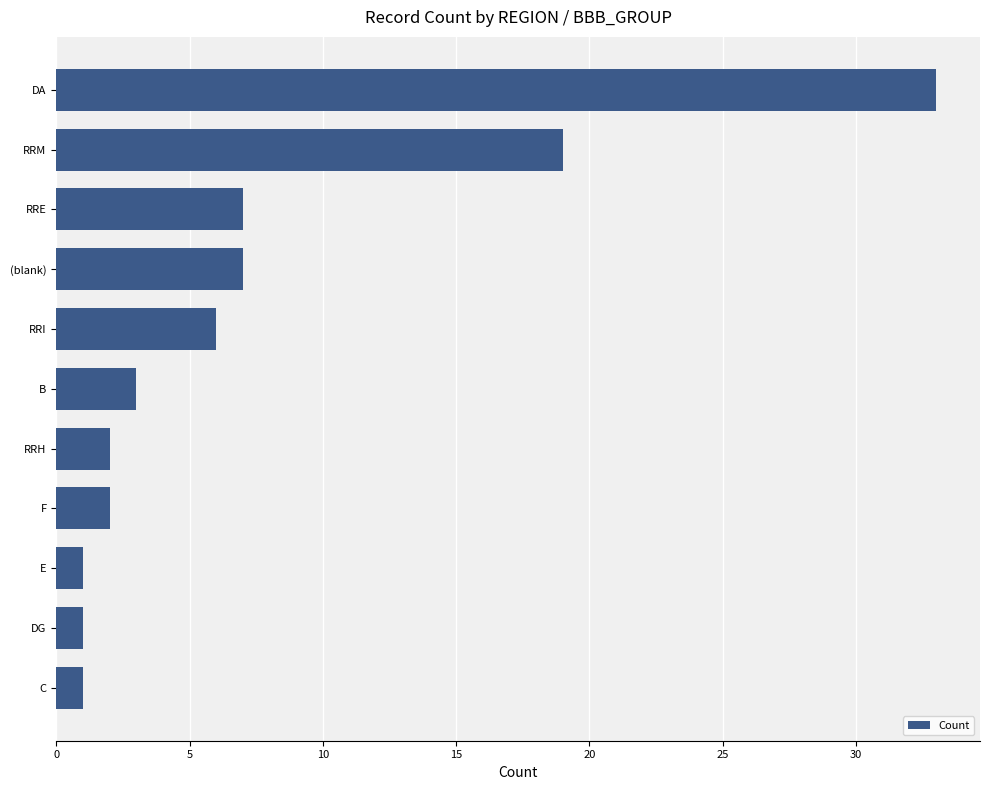

Is it true that the value at RRI is 4?

False